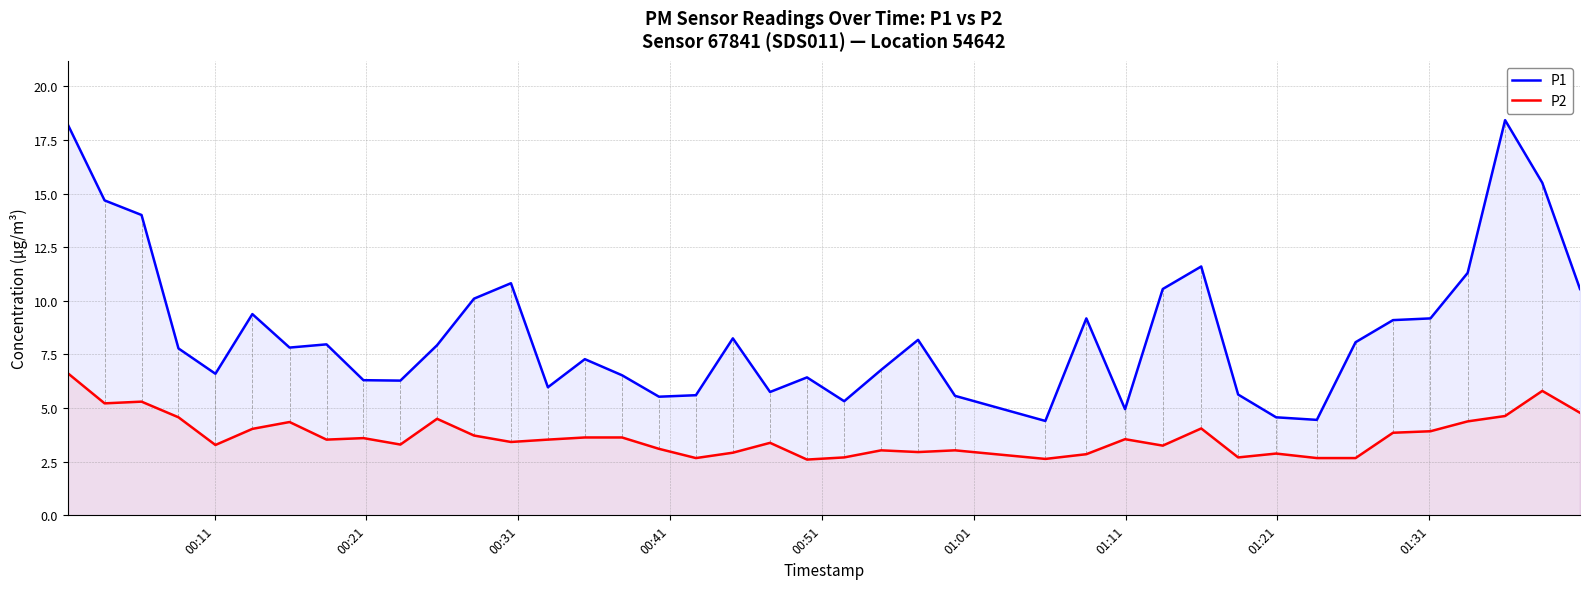

True or false: P1 and P2 intersect in this chart.

False